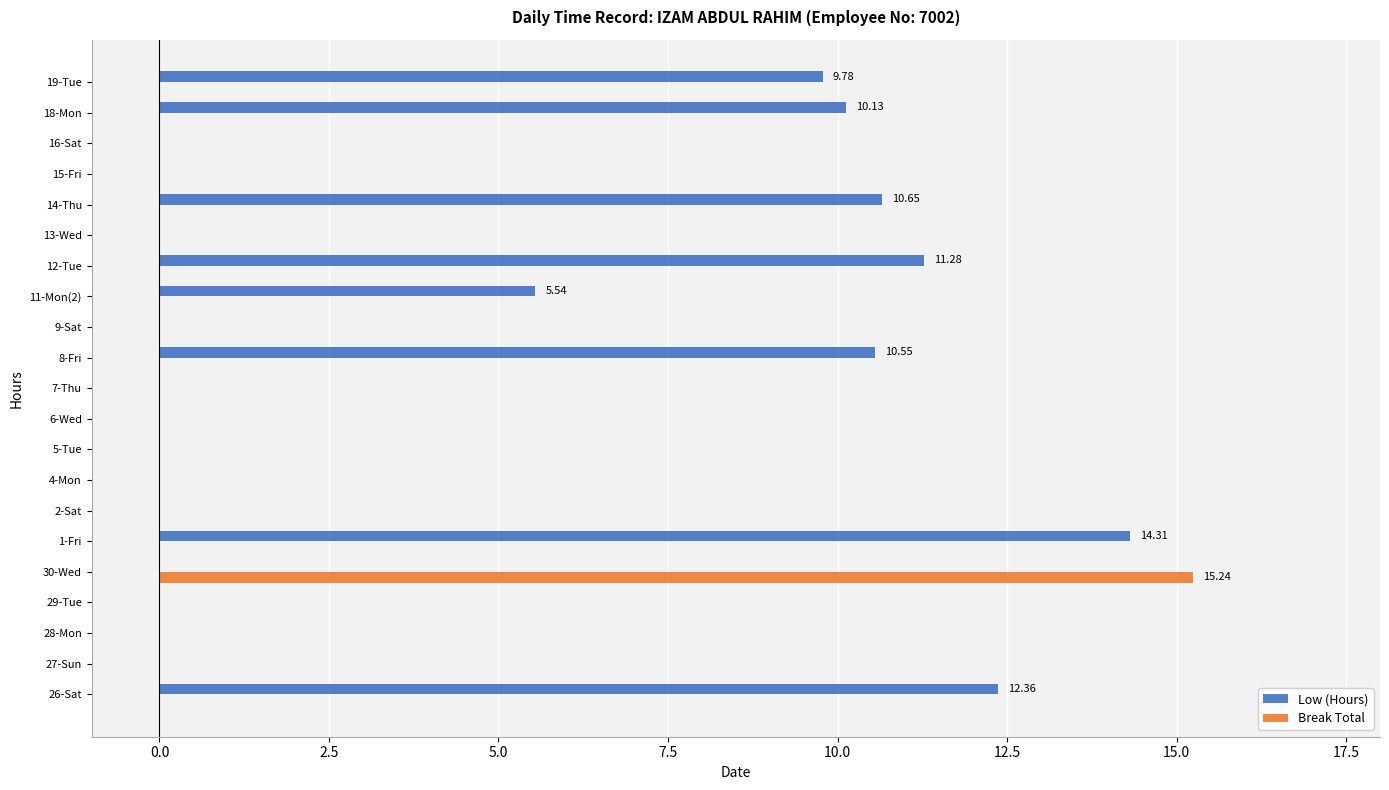

Which series has the largest total across all categories?

Low (Hours)